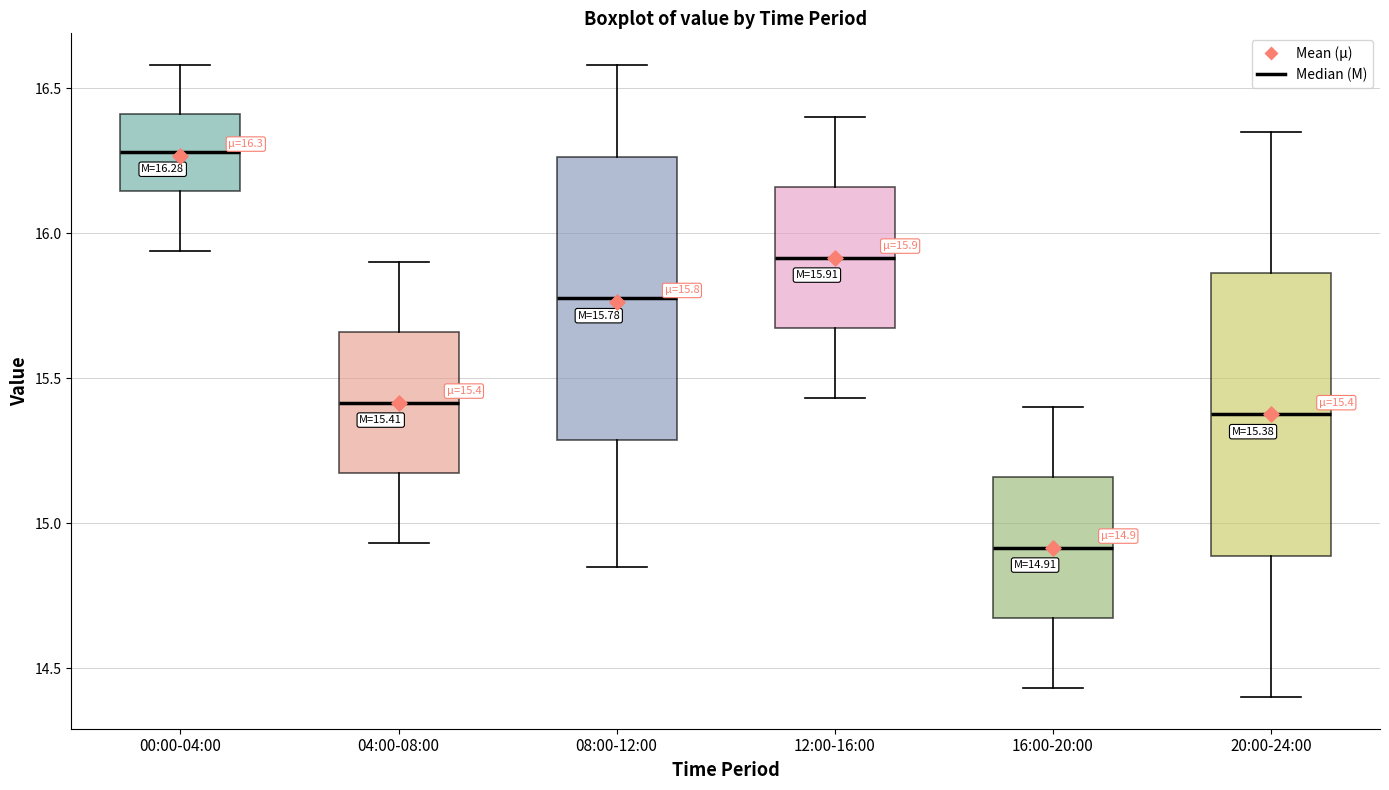

Which box has the lowest median line?

16:00-20:00